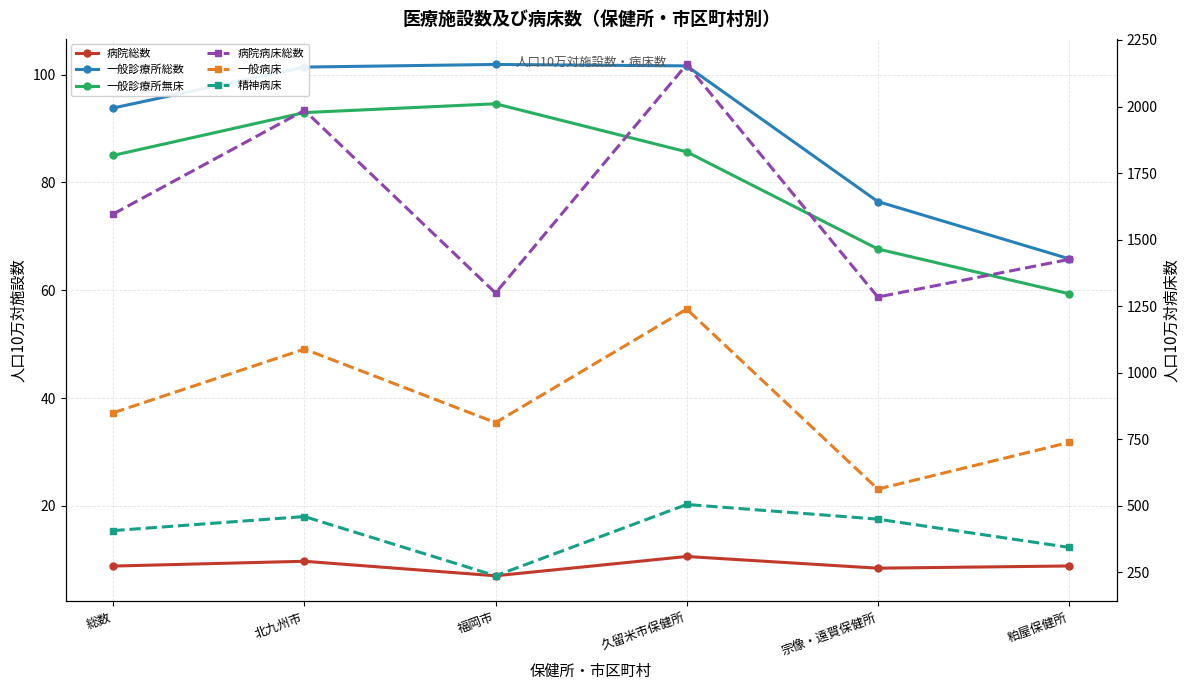

True or false: 一般診療所無床 and 一般病床 cross at least once.

False